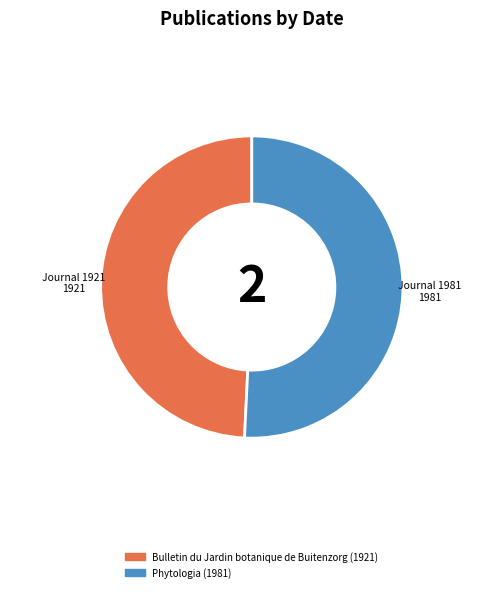

Which has a higher value, Bulletin du Jardin botanique de Buitenzorg (1921) or Phytologia (1981)?

Phytologia (1981)